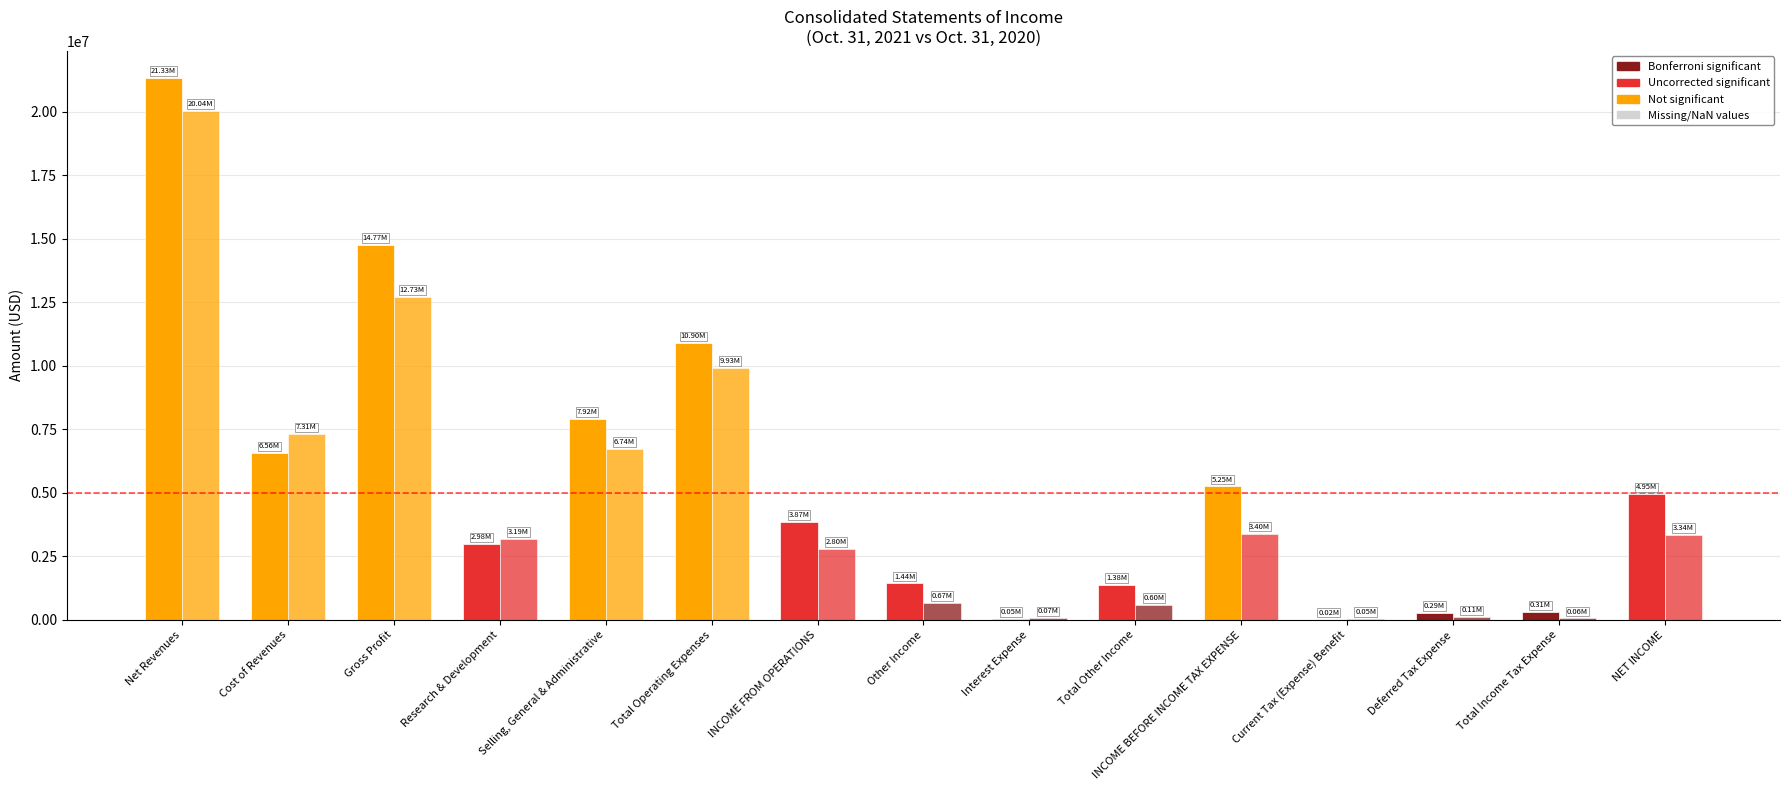

At how many categories does at least one series exceed 4598206?

7